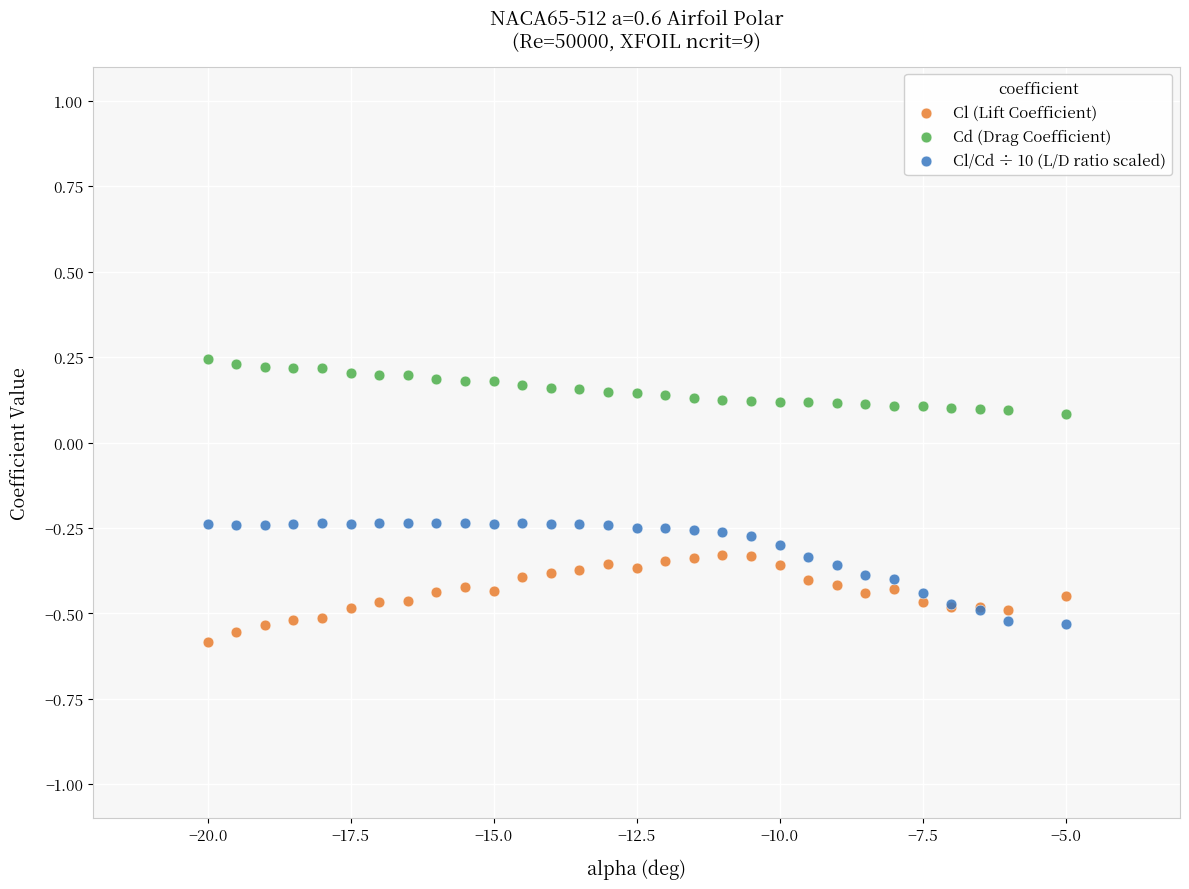

Which series has the largest Y range (max minus min)?

Cl/Cd ÷ 10 (L/D ratio scaled)